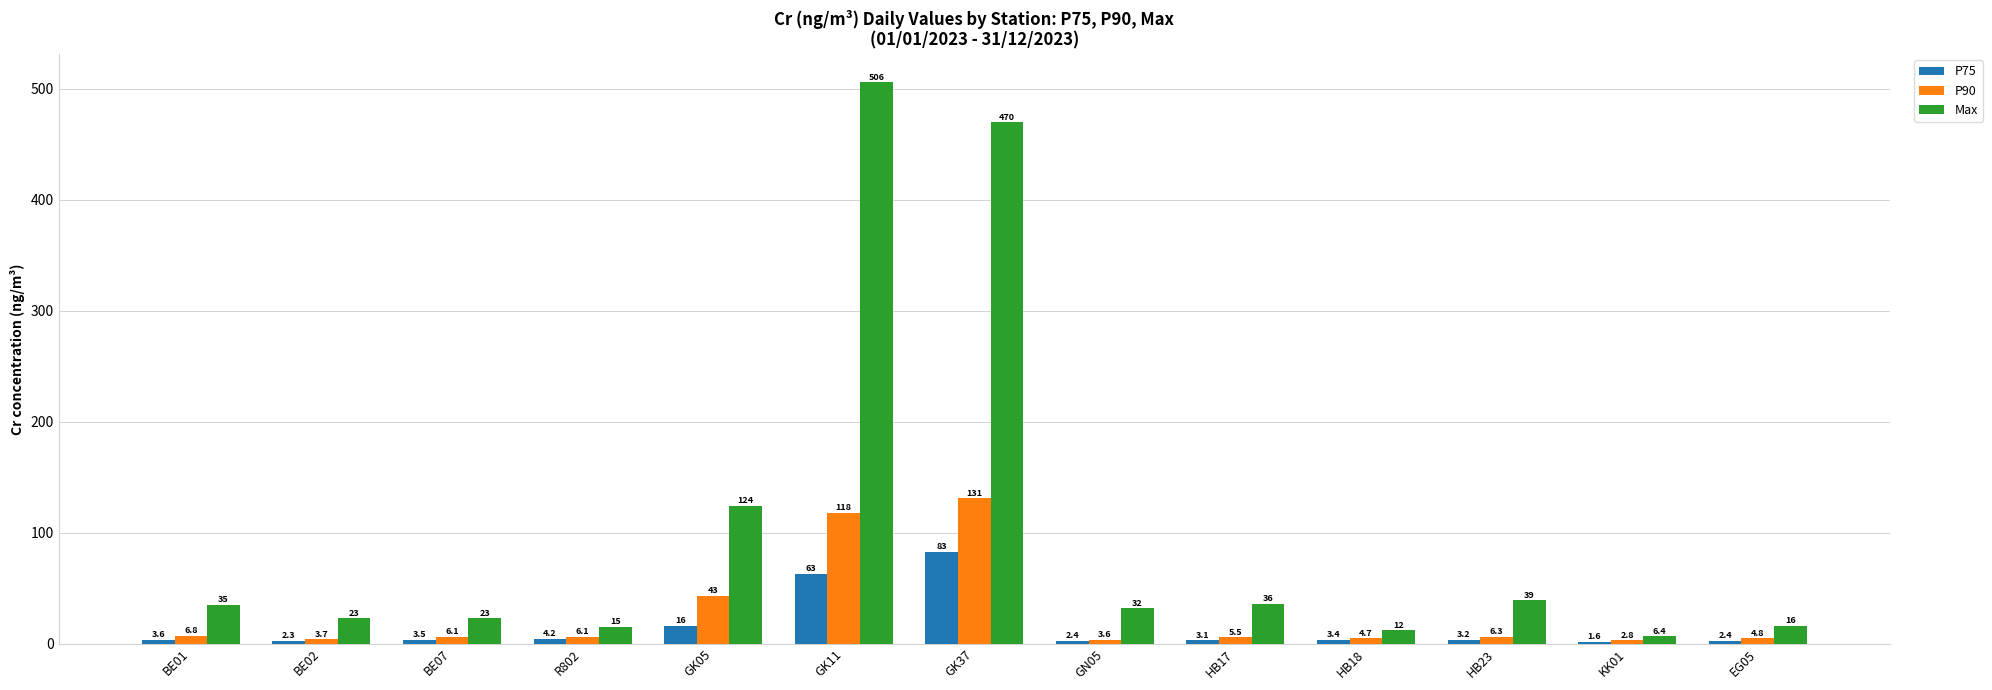

What is the difference between the maximum and minimum values in the P90 series?

128.2